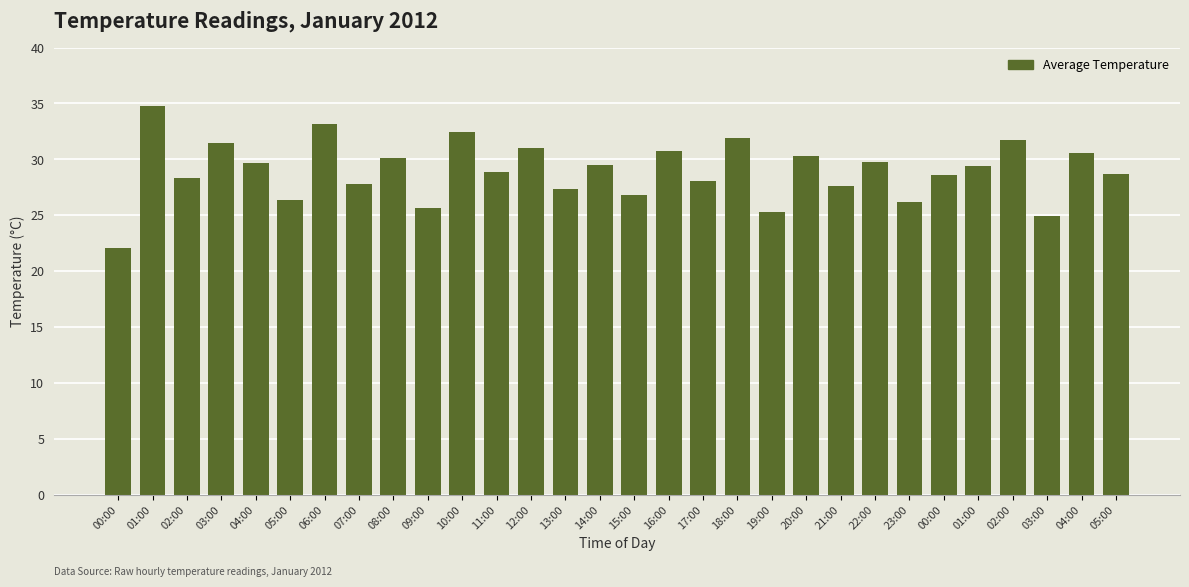

Which category has the highest value across all series?

01:00